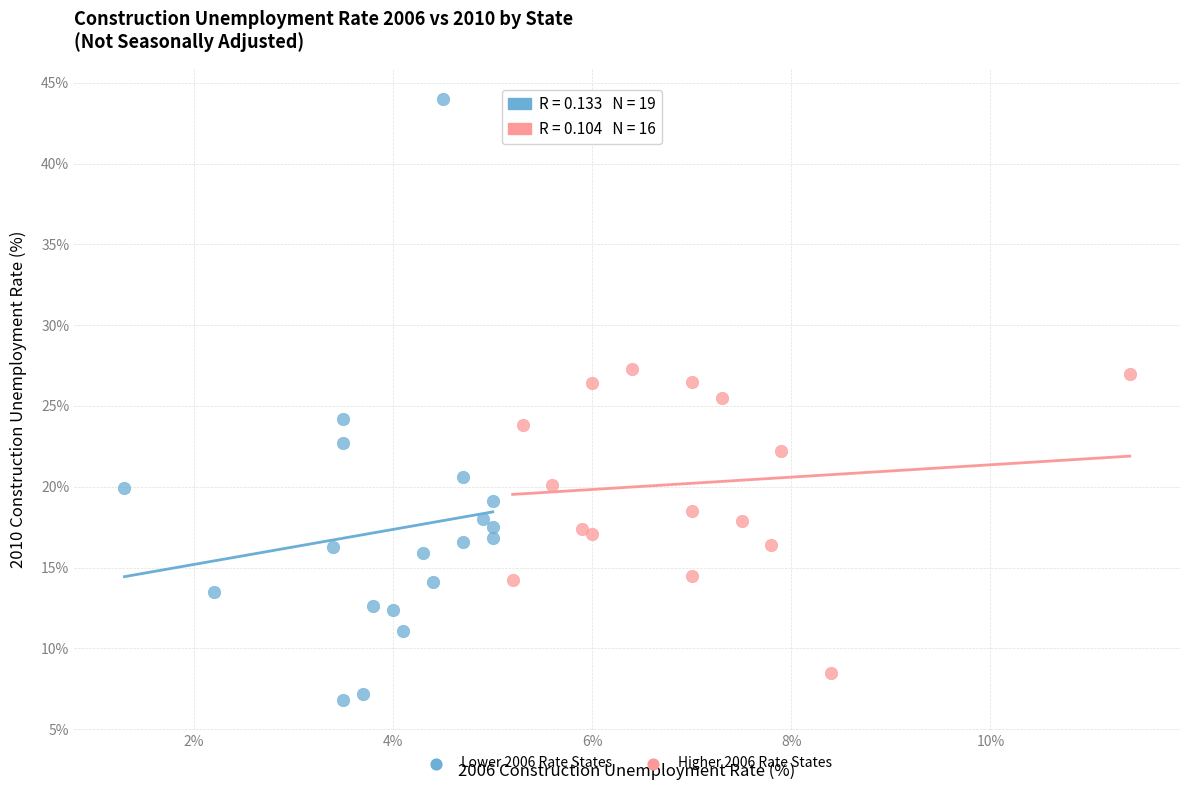

Which series has the widest spread of Y values?

Lower 2006 Rate States